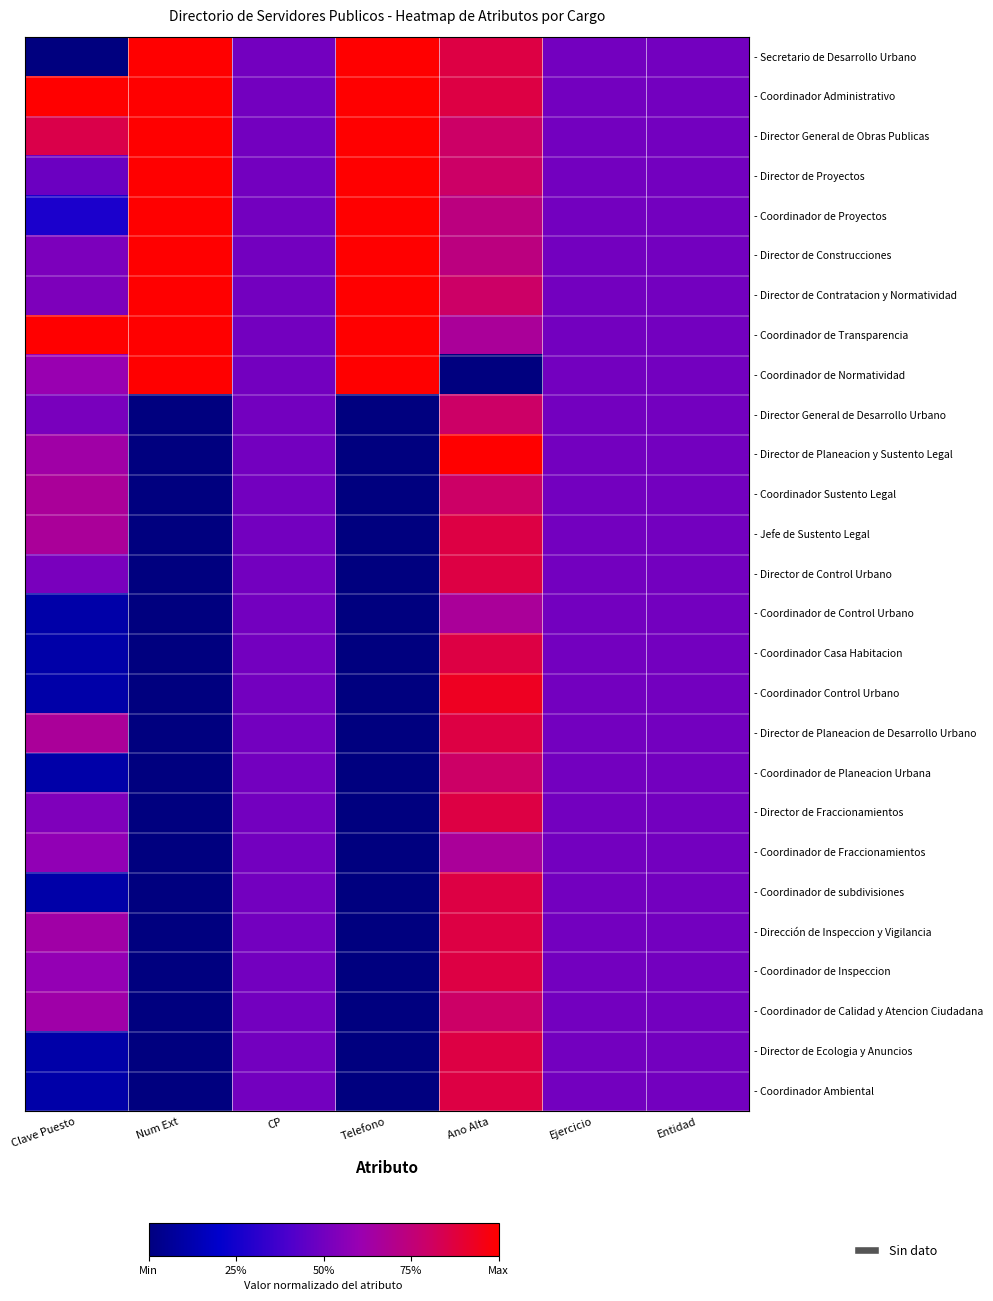

At which category is the sum across all series the highest?

Ano Alta